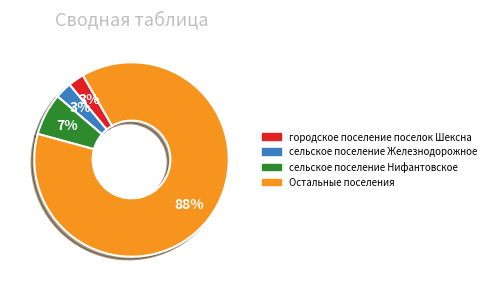

Is there any slice that represents more than half of the pie?

Yes